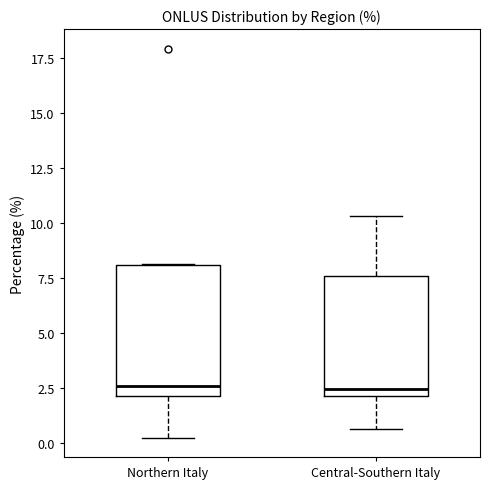

Where does the median line of the box for Northern Italy sit on the y-axis? The values are not printed on the chart, so give them approximately, as read against the axis.

2.5